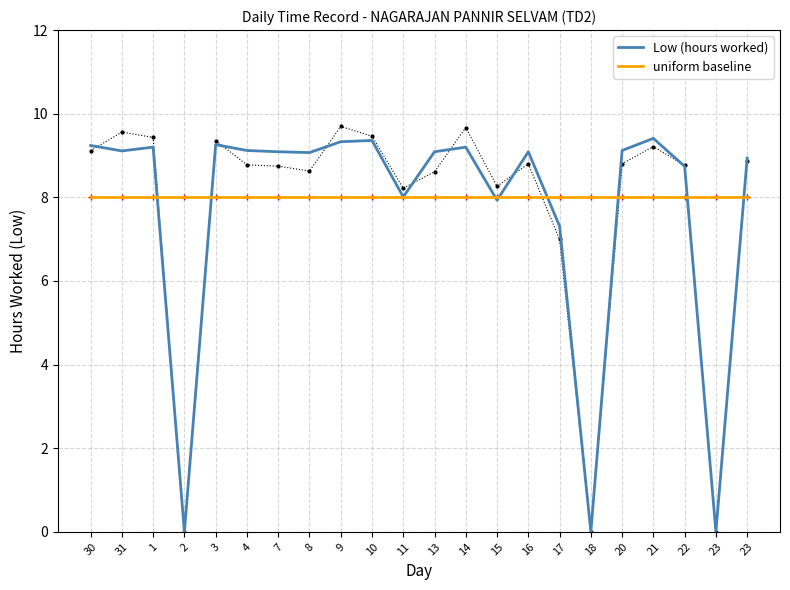

The Low (hours worked) series shows 2.8 at 10. True or false?

False